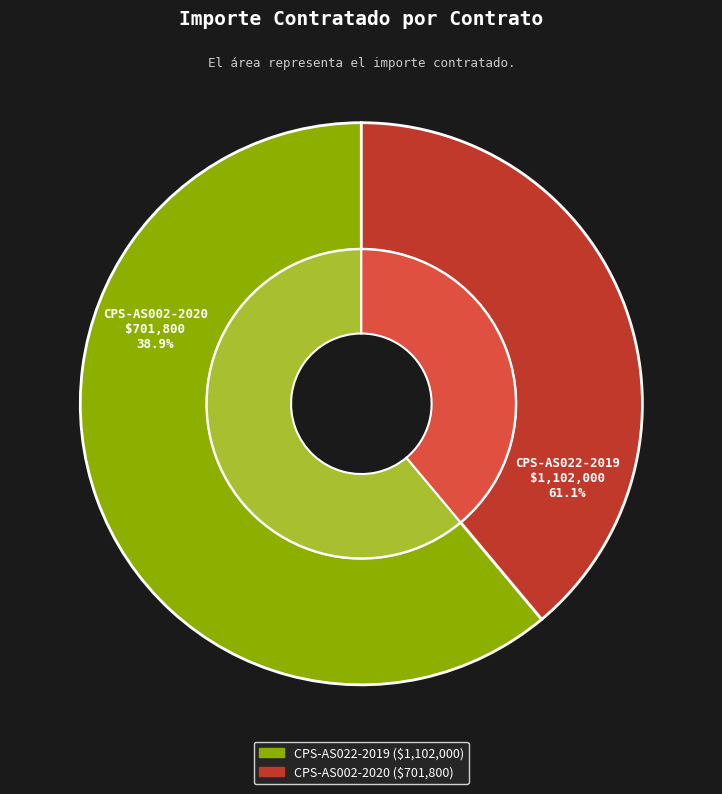

How many slices are in this pie chart?

2